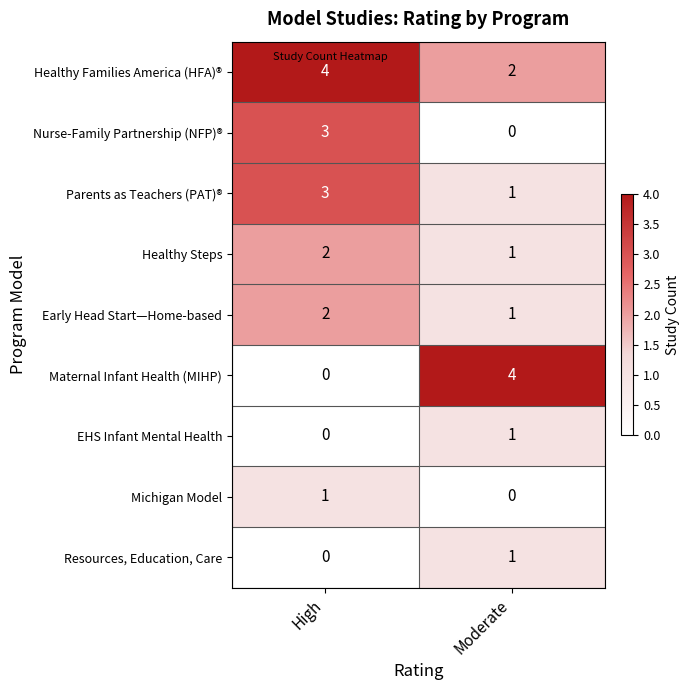

Rank the categories by Early Head Start—Home-based value from lowest to highest.

Moderate, High